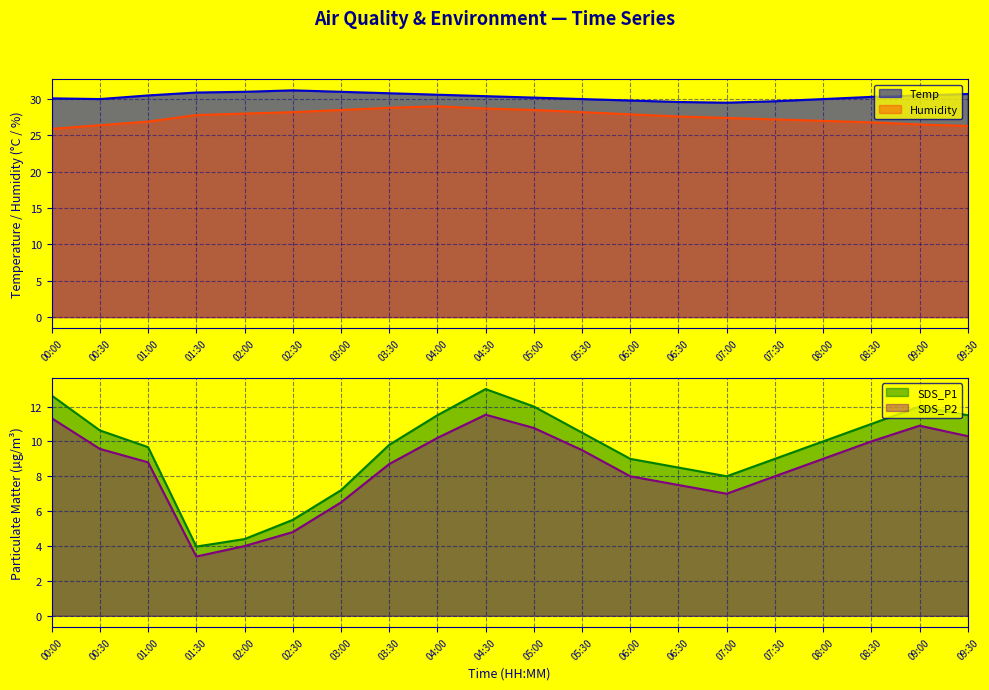

Read the SDS_P1 value at 08:00.

10.0